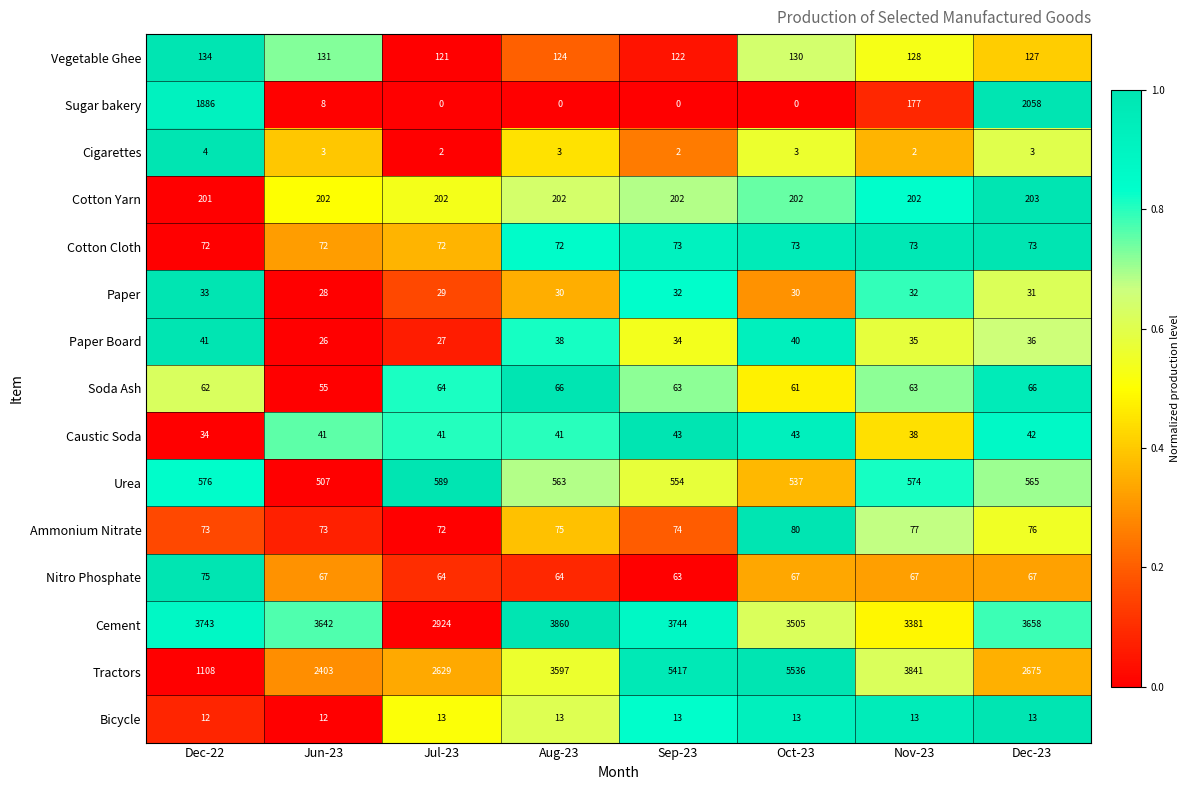

Rank the series by their maximum value, from highest to lowest.

Tractors, Cement, Sugar bakery, Urea, Cotton Yarn, Vegetable Ghee, Ammonium Nitrate, Nitro Phosphate, Cotton Cloth, Soda Ash, Caustic Soda, Paper Board, Paper, Bicycle, Cigarettes